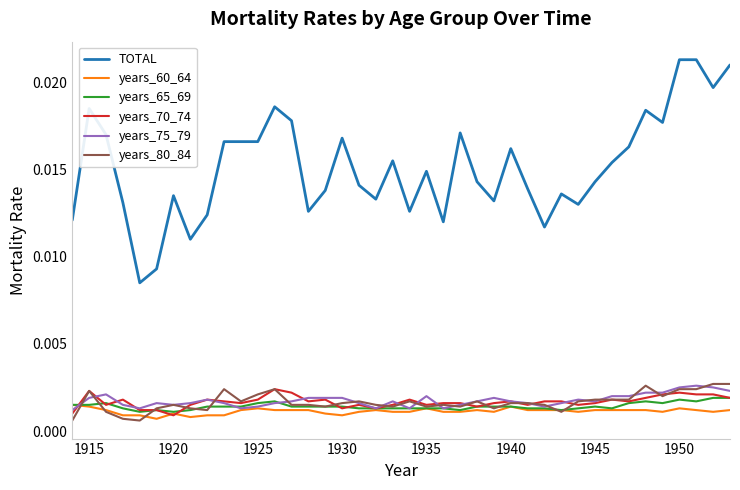

How many years_80_84 values are between 0 and 1?

40